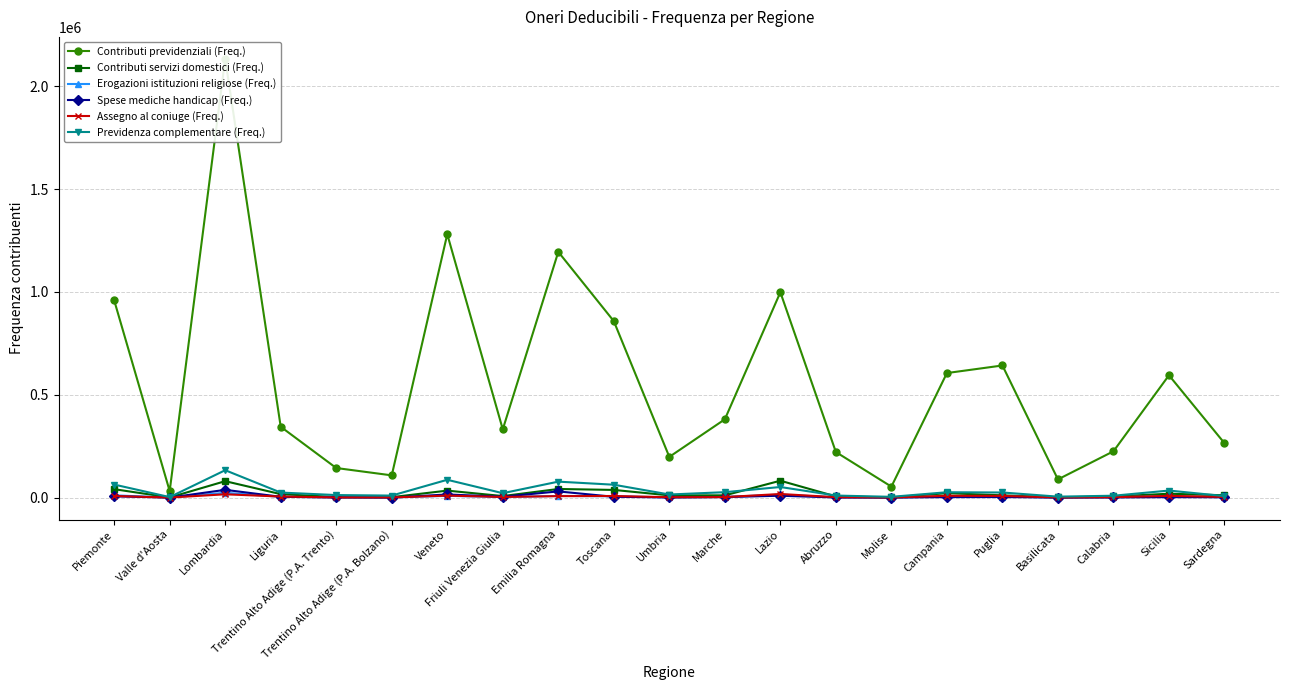

What is the sum of the Previdenza complementare (Freq.) values at Valle d'Aosta and Sicilia?

36721